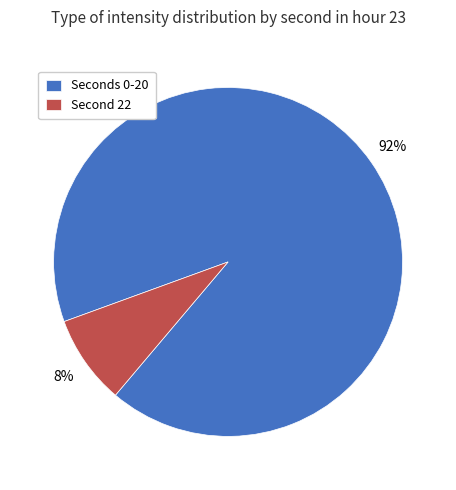

Which category has the smallest portion of the pie?

Second 22